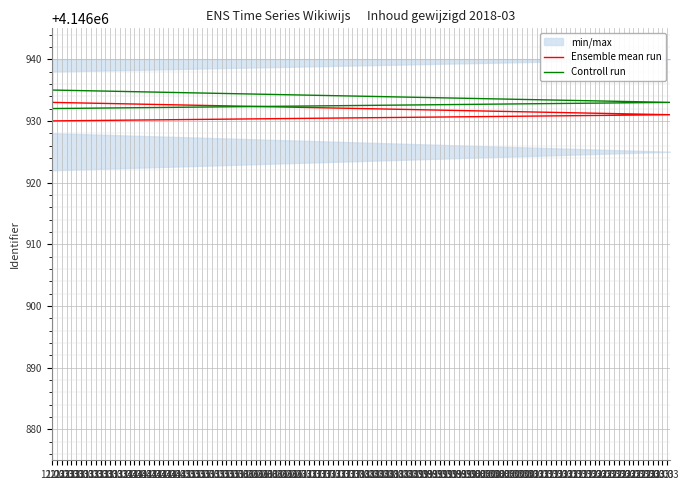

What is the label of the 6th point from the left?

13.03